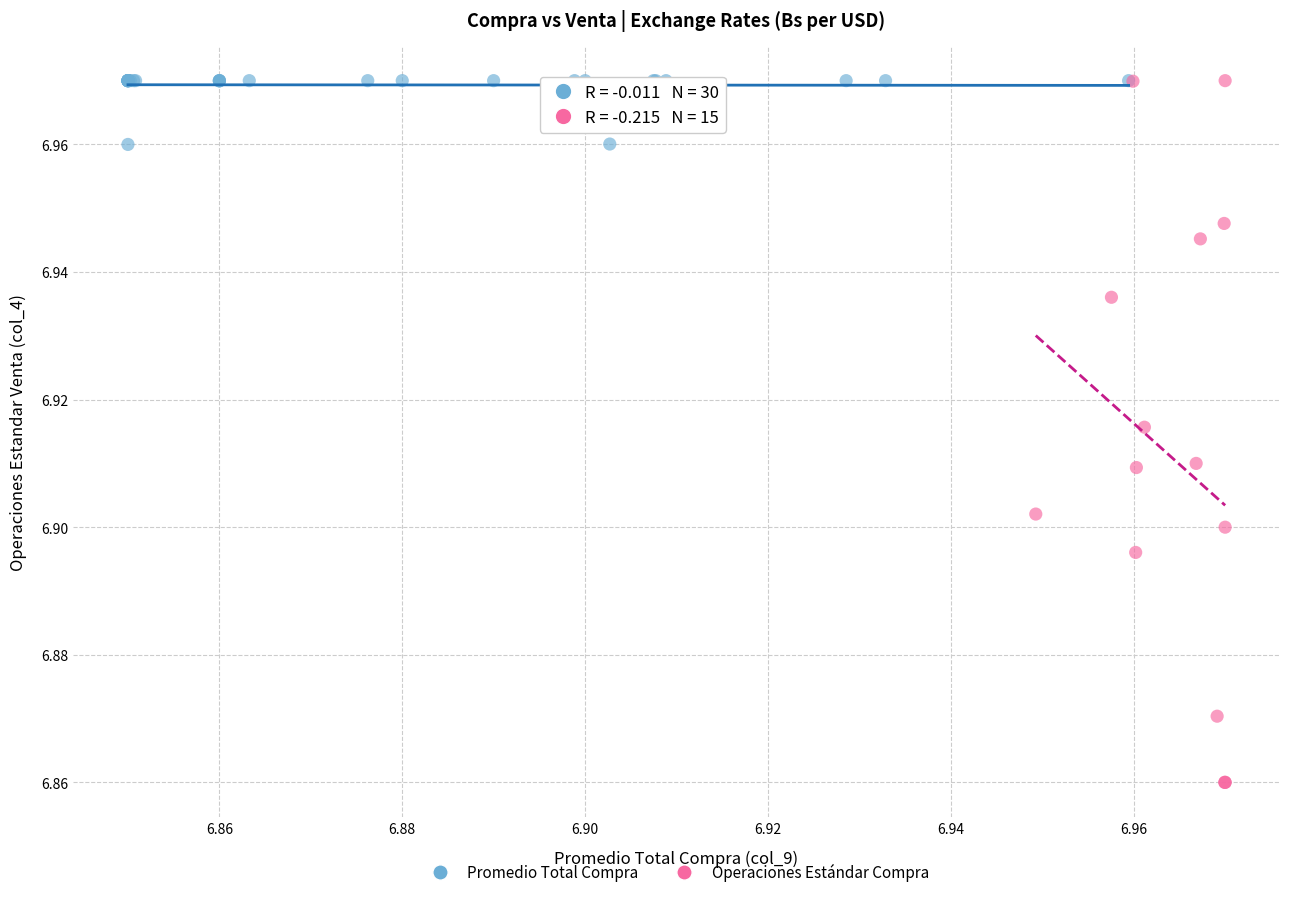

Which series contains the lowest Y value?

Operaciones Estándar Compra